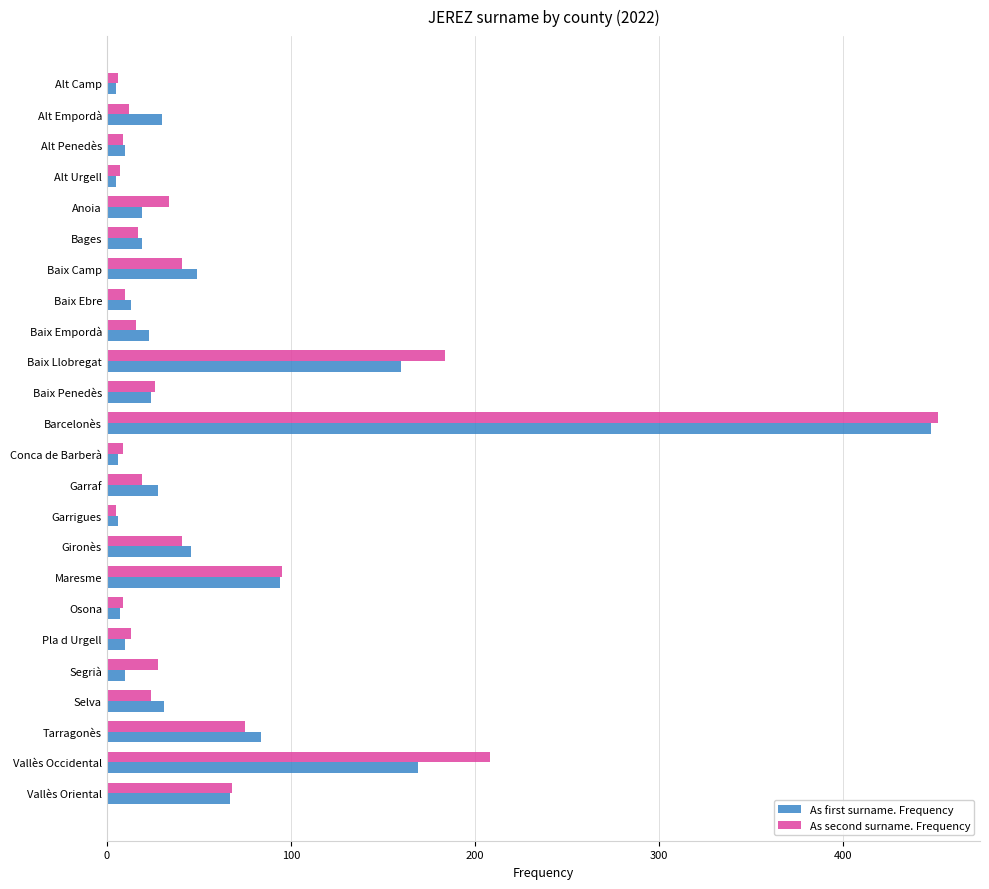

What is the average value of the As second surname. Frequency series?

59